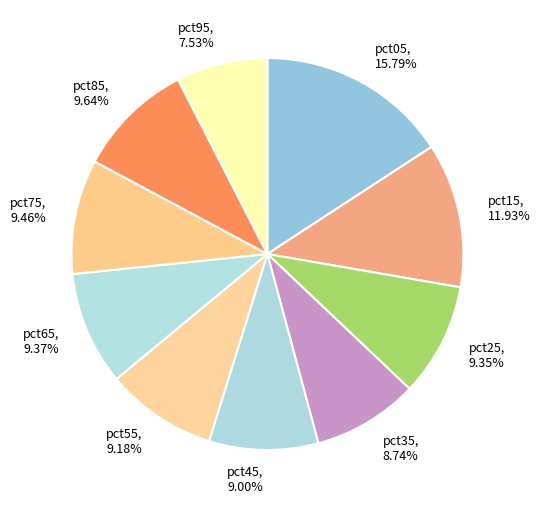

How many segments does this pie chart have?

10